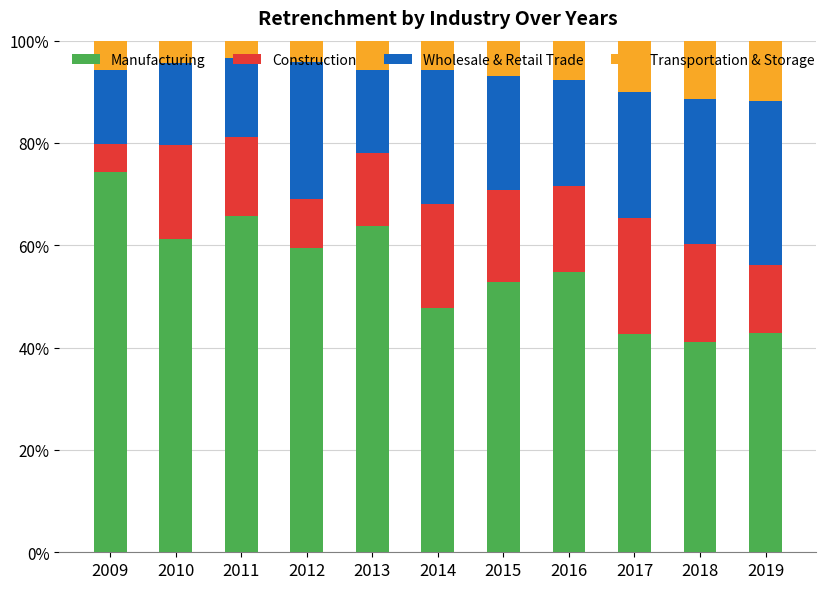

What is the total value across all series at 2015?

100.0